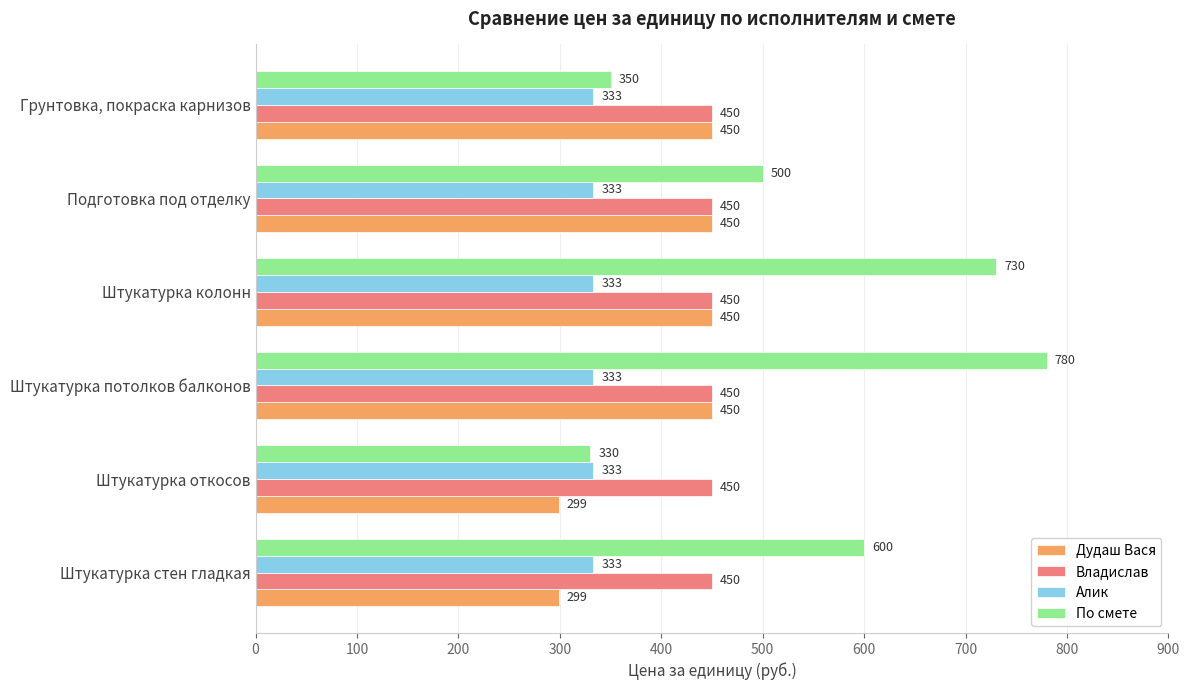

Is it true that Дудаш Вася equals 394 at Штукатурка стен гладкая?

False